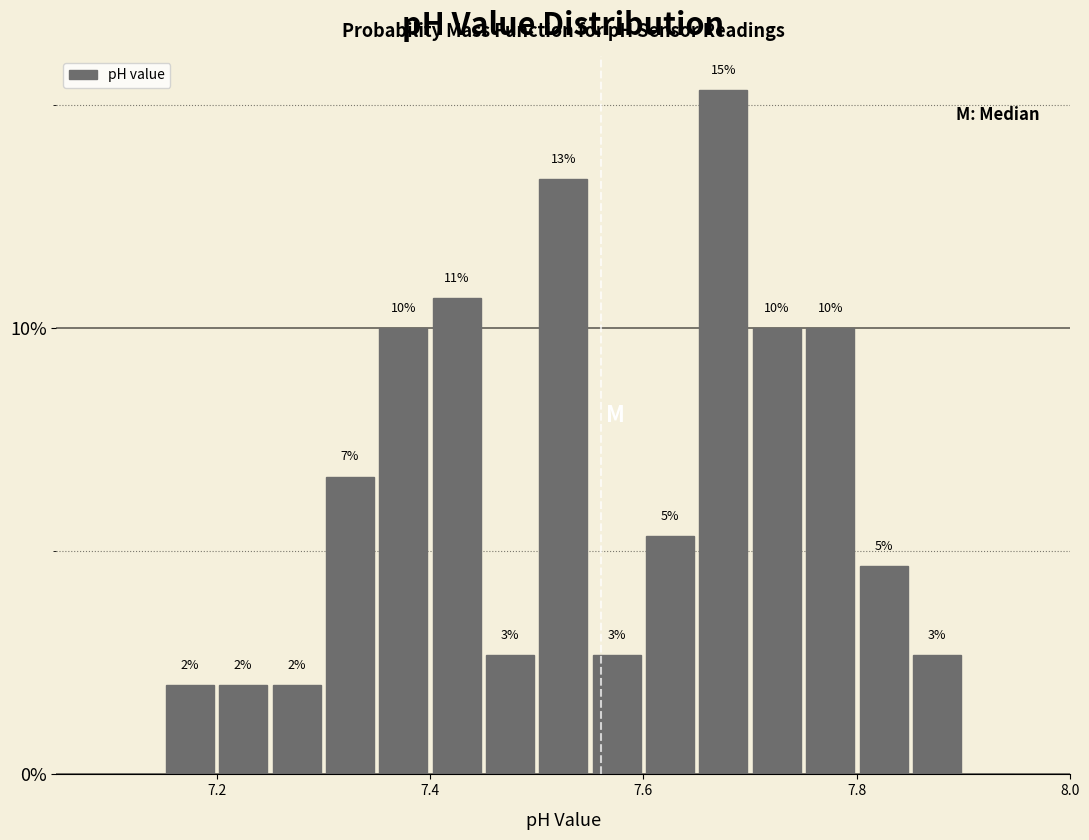

Around what value on the x-axis is the tallest bar? Give the approximate position of its centre, as read against the axis.

7.68